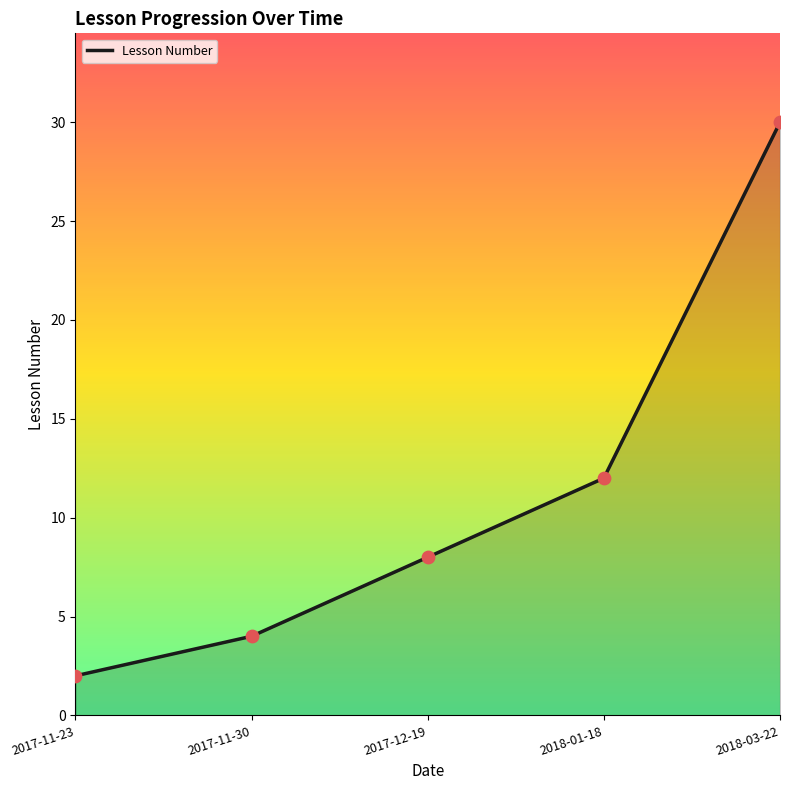

What is the change in value from 2017-11-23 to 2018-03-22?

+28